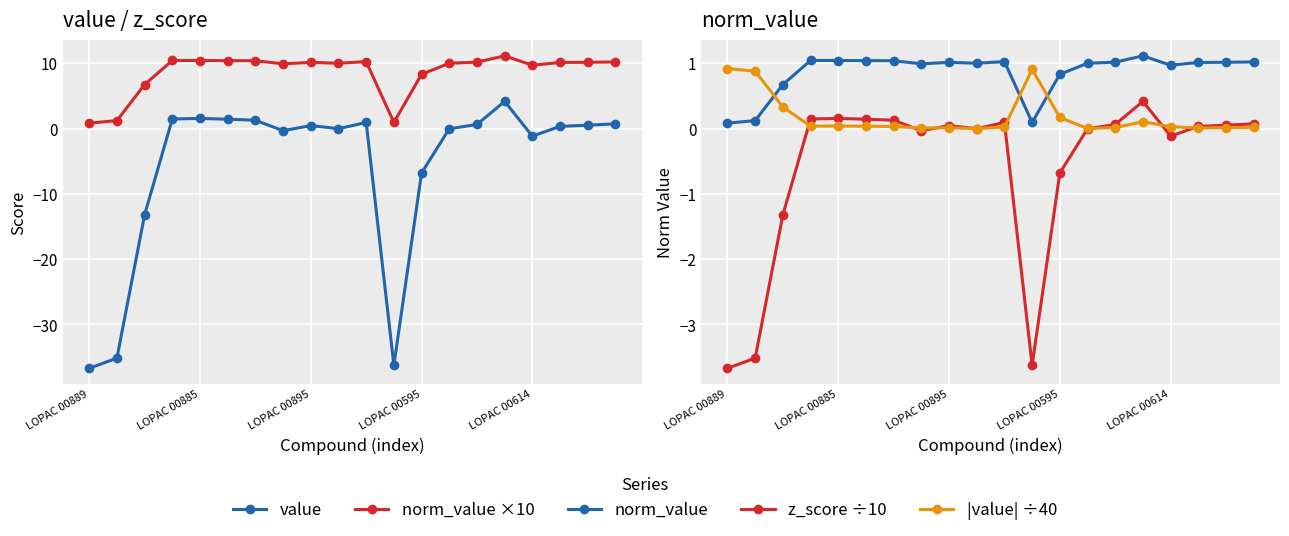

What is the minimum value shown in the chart?

-36.7